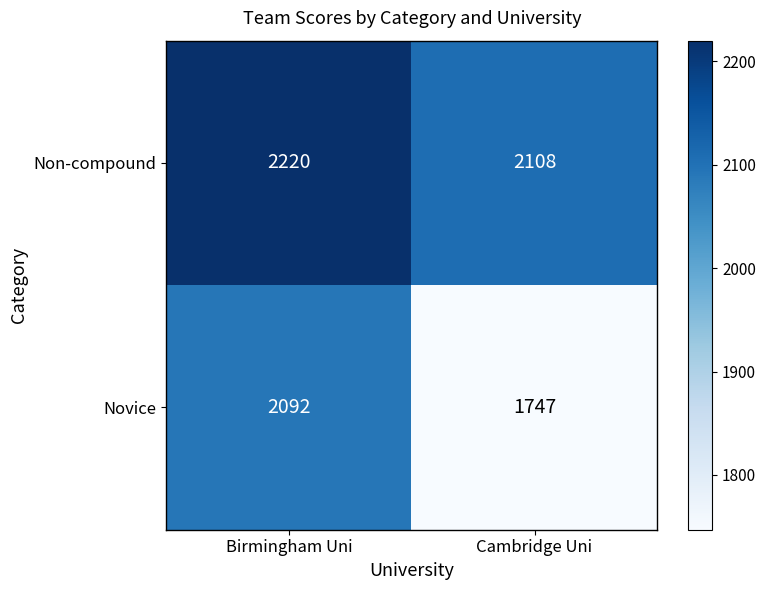

How many values in the Novice series are below 2092?

1